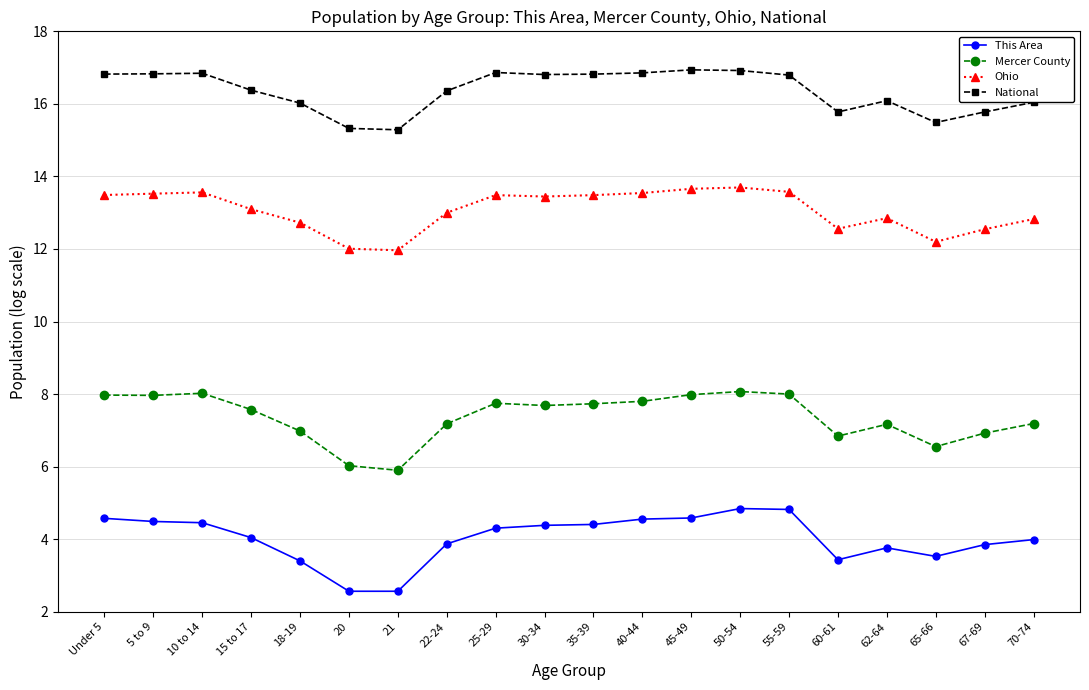

Read the This Area value at 65-66.

3.5